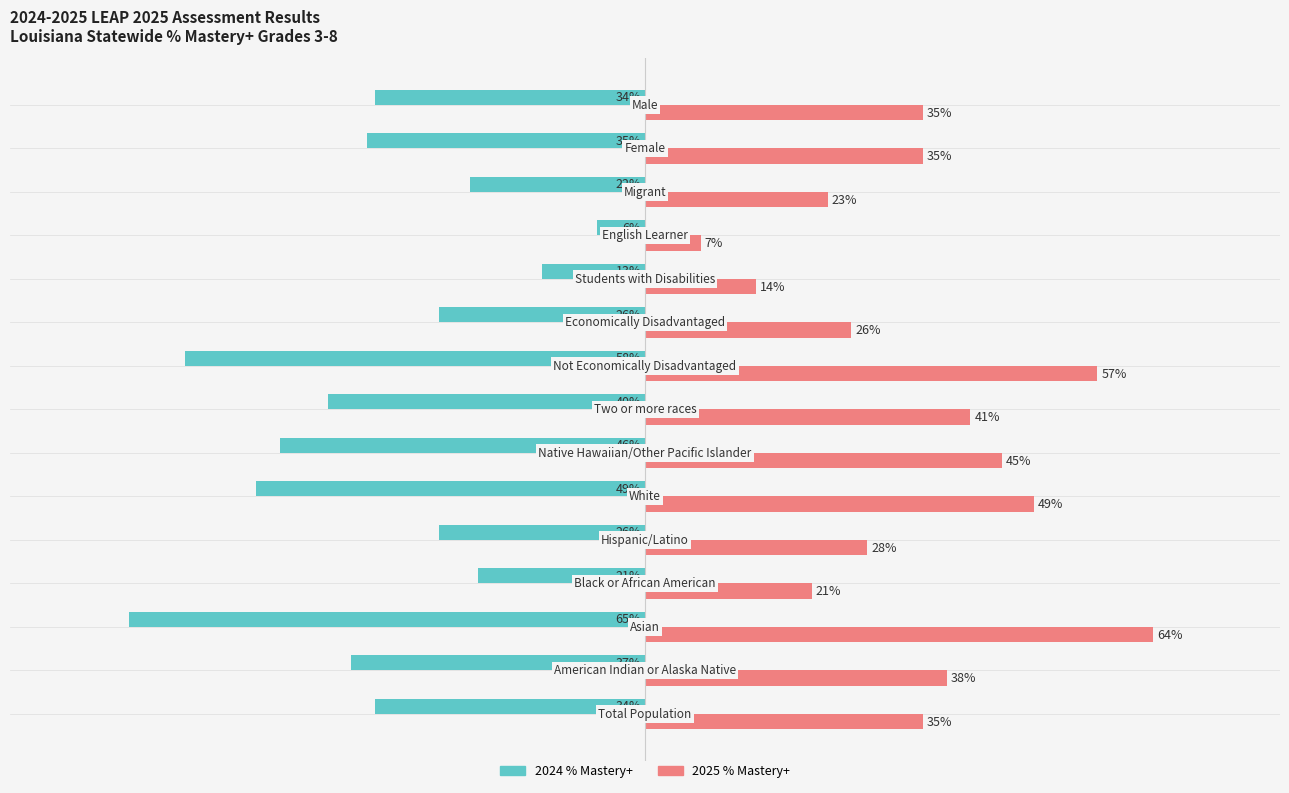

List the series in order of their overall mean, lowest first.

2024 % Mastery+, 2025 % Mastery+